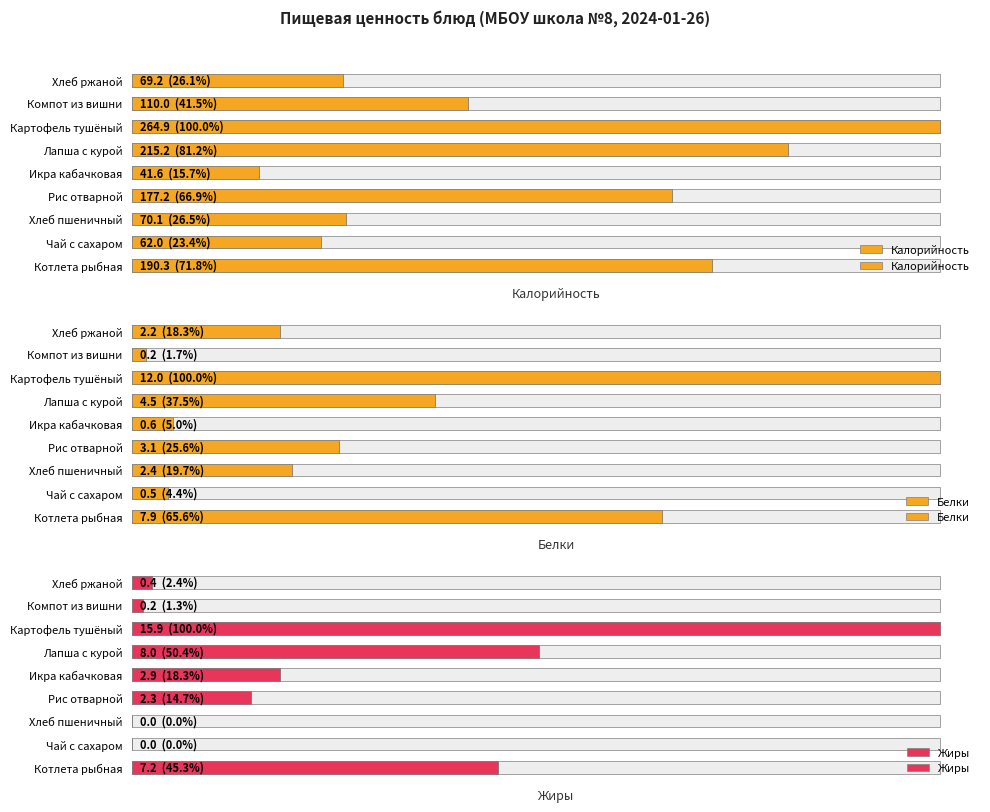

The Калорийность series shows 19.2 at Чай с сахаром. True or false?

False